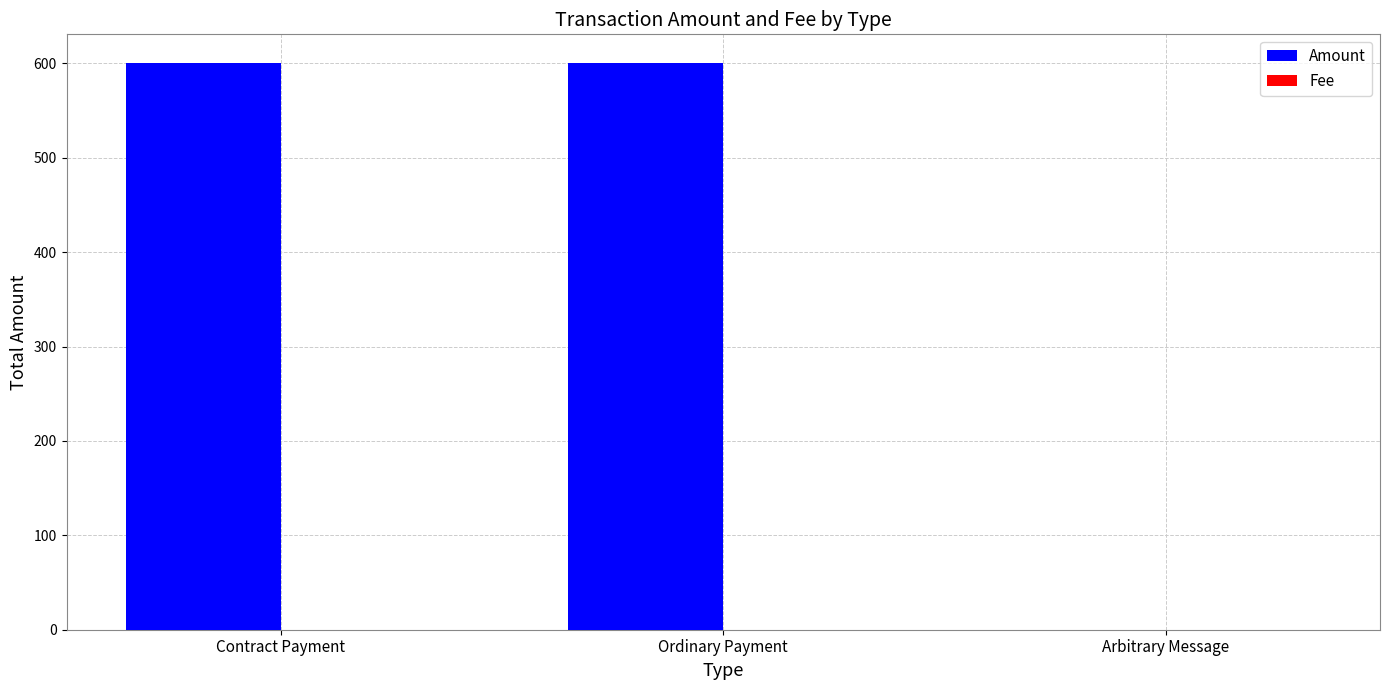

Which series has the largest total across all categories?

Amount